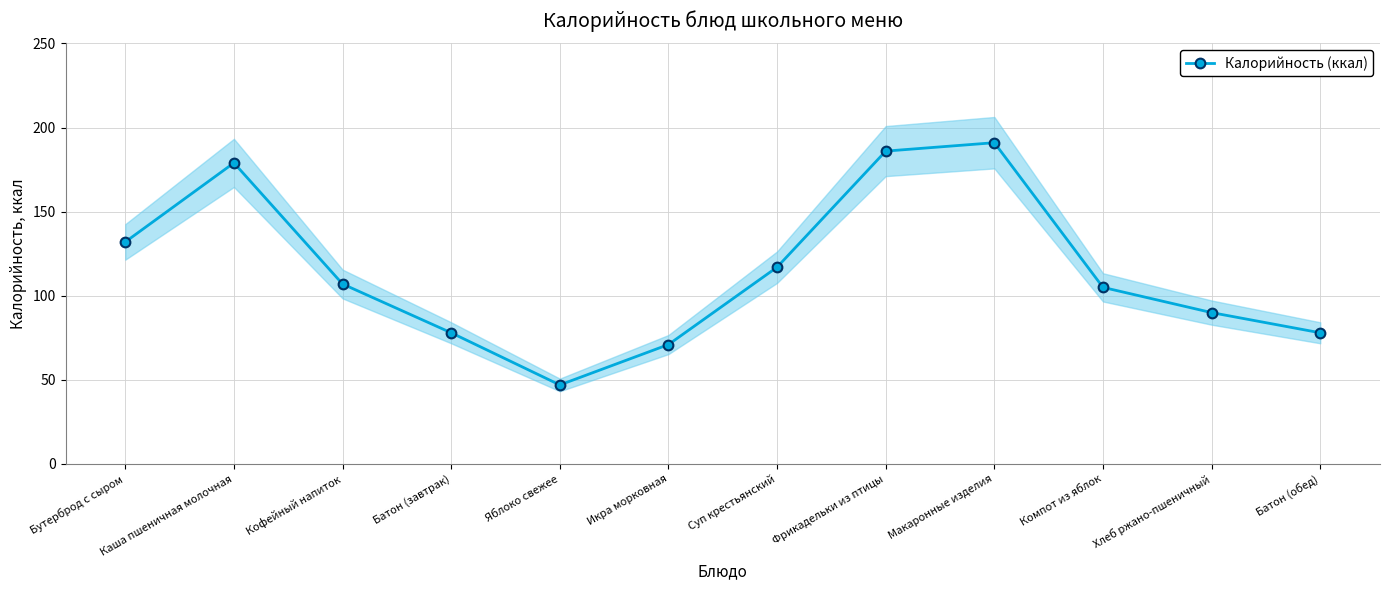

How many categories are shown in the chart?

12